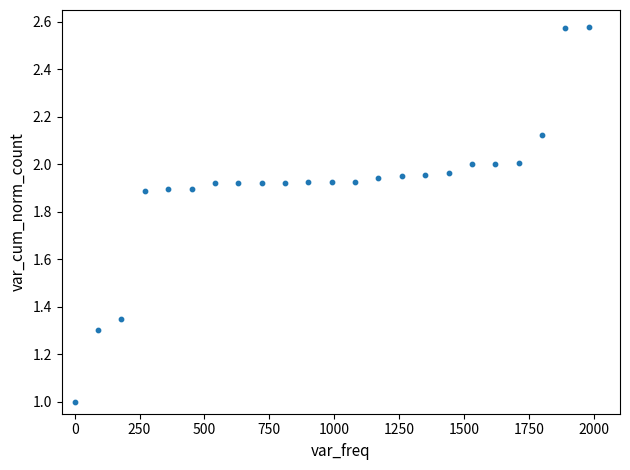

What is the range of X values (max minus min)?

1980.0